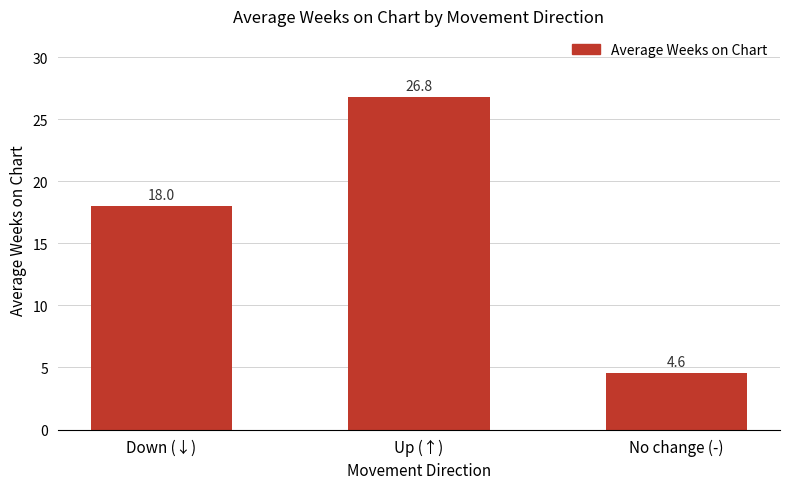

Is it true that the value at No change (-) is 4.6?

True